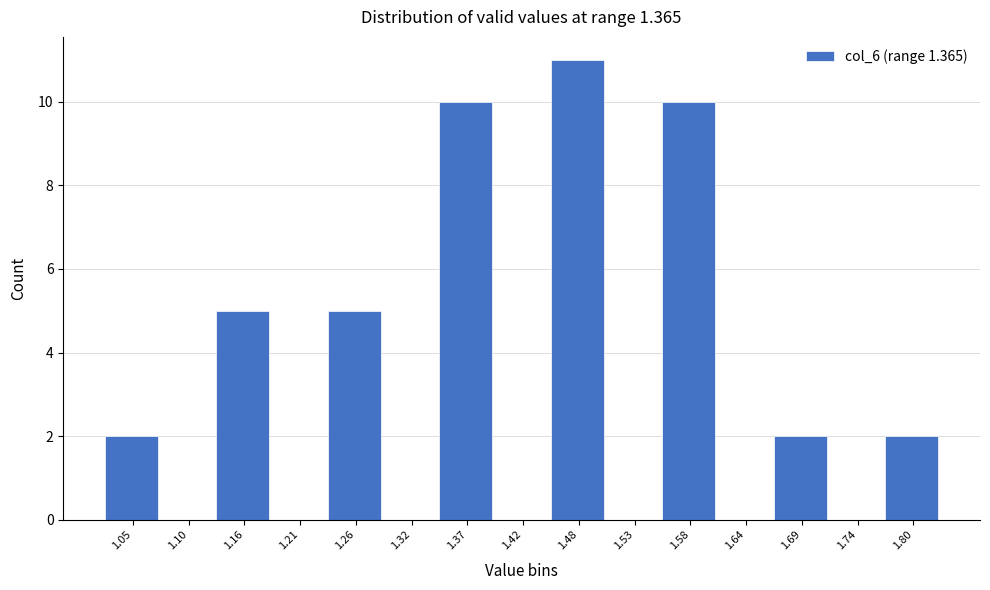

Reading left to right, transcribe all the data shown in this chart.

1.05=2	1.10=0	1.16=5	1.21=0	1.26=5	1.32=0	1.37=10	1.42=0	1.48=11	1.53=0	1.58=10	1.64=0	1.69=2	1.74=0	1.80=2